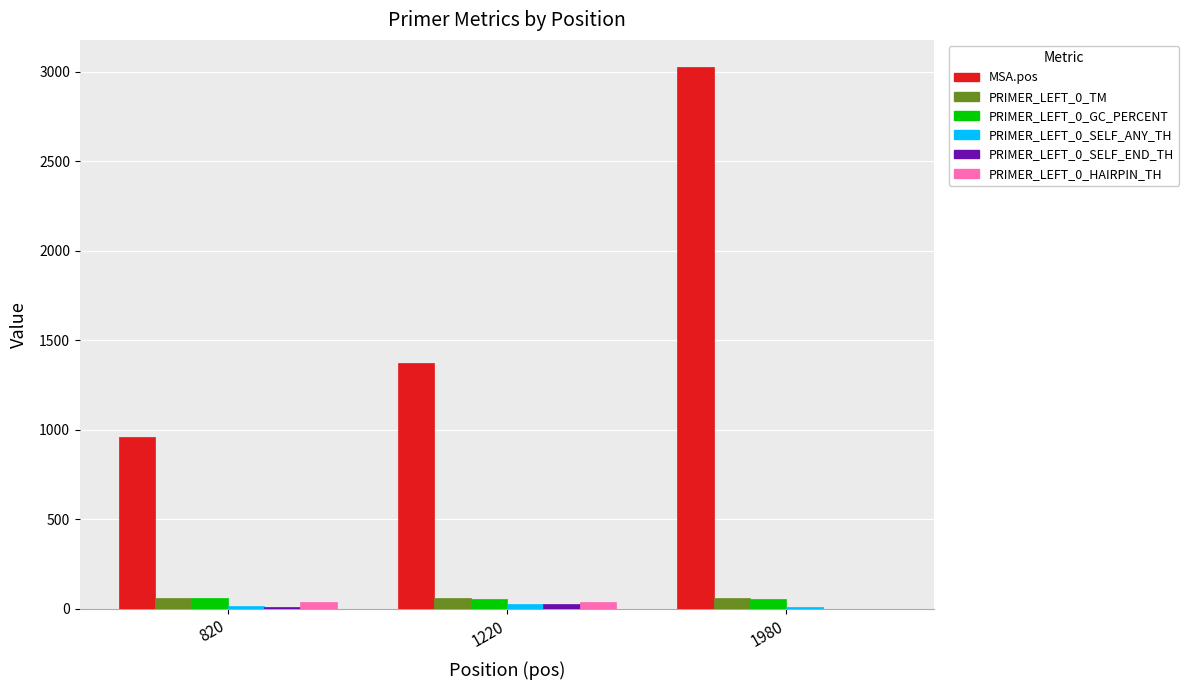

The PRIMER_LEFT_0_TM series shows 60.3 at 1980. True or false?

True